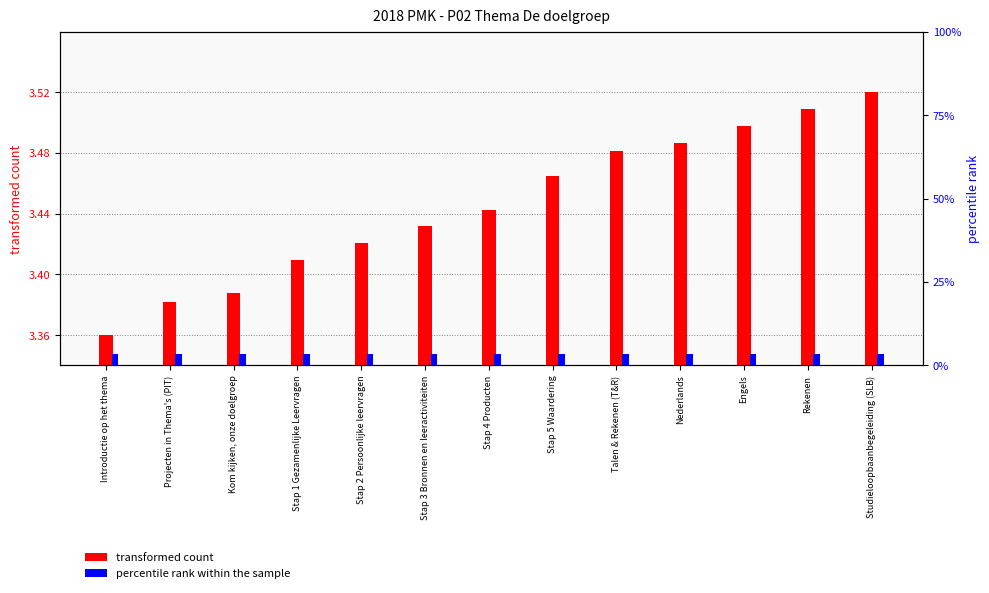

How many bars are there in each group?

2